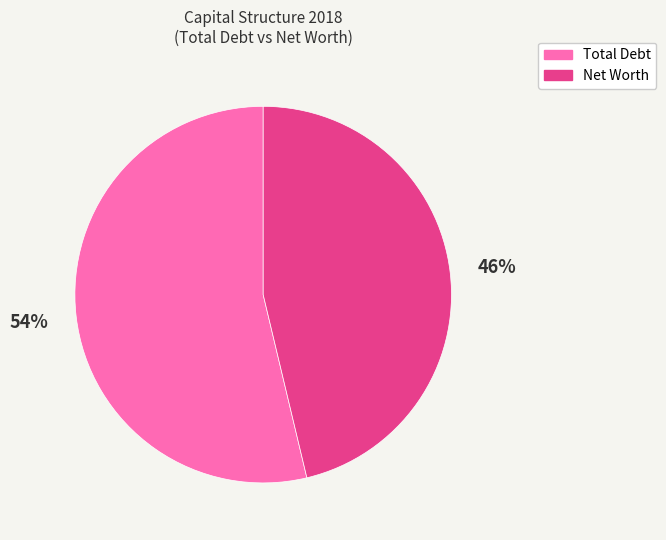

How many slices are in this pie chart?

2